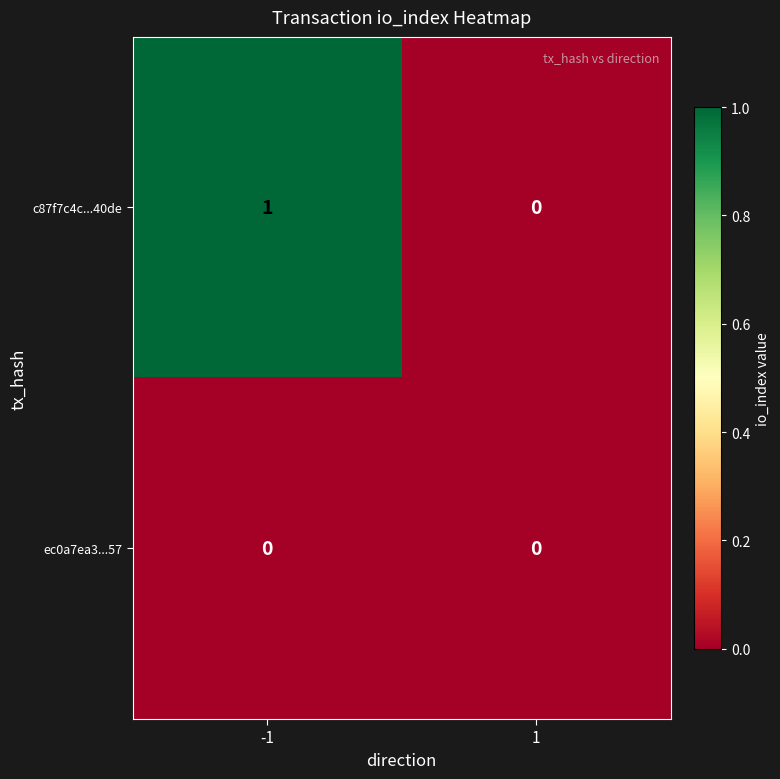

Is it true that ec0a7ea3...57 equals 0 at -1?

True